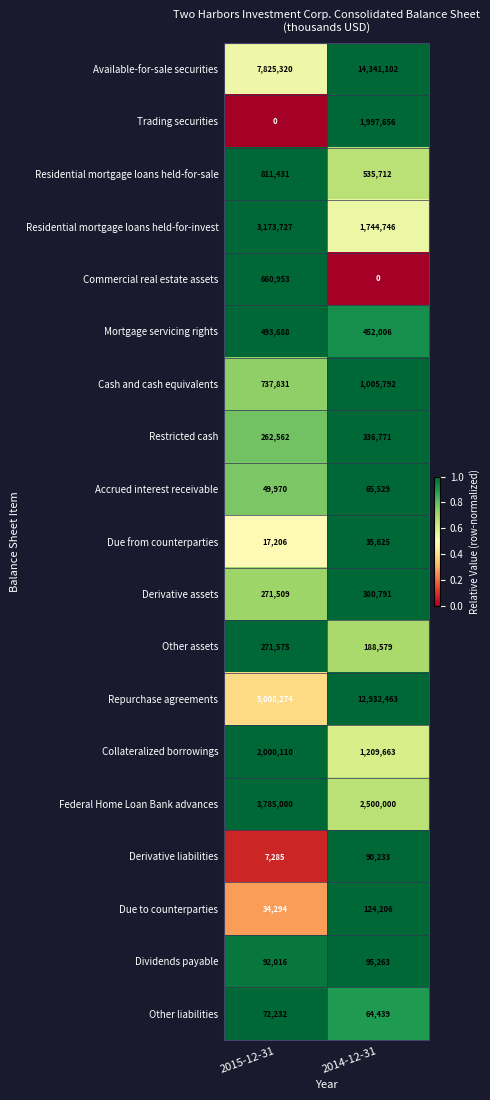

List the series in order of their peak value, highest first.

Available-for-sale securities, Repurchase agreements, Federal Home Loan Bank advances, Residential mortgage loans held-for-invest, Collateralized borrowings, Trading securities, Cash and cash equivalents, Residential mortgage loans held-for-sale, Commercial real estate assets, Mortgage servicing rights, Derivative assets, Restricted cash, Other assets, Due to counterparties, Dividends payable, Derivative liabilities, Other liabilities, Accrued interest receivable, Due from counterparties